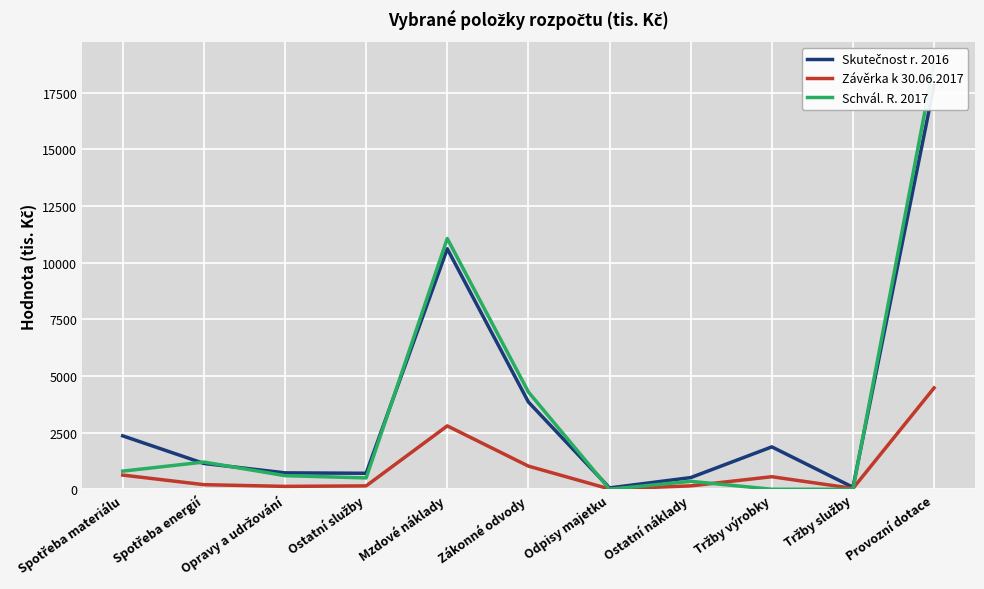

What position from the left is Provozní dotace?

11